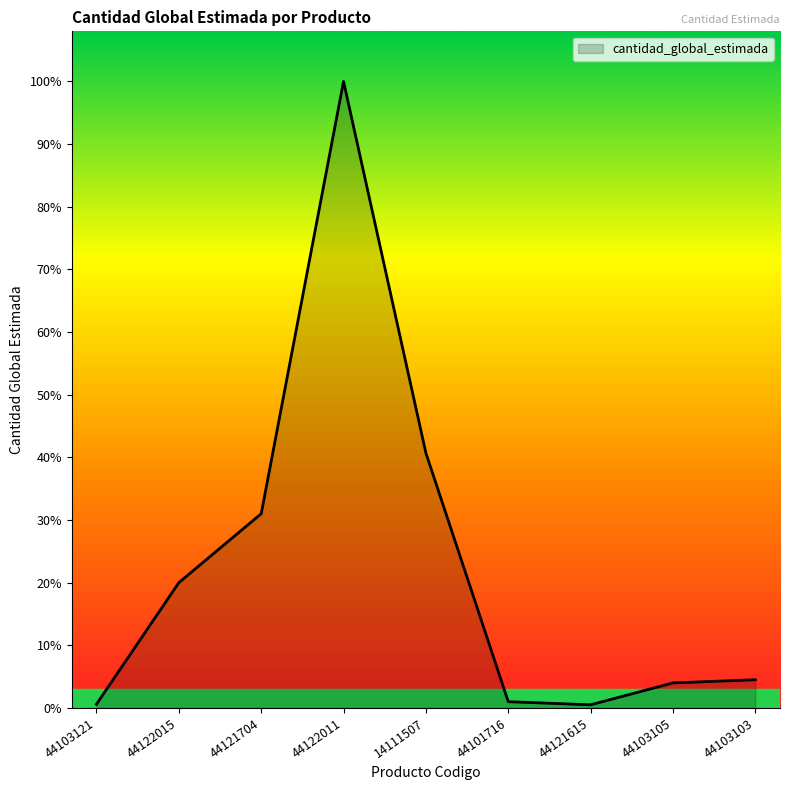

Does the chart have visible grid lines?

No